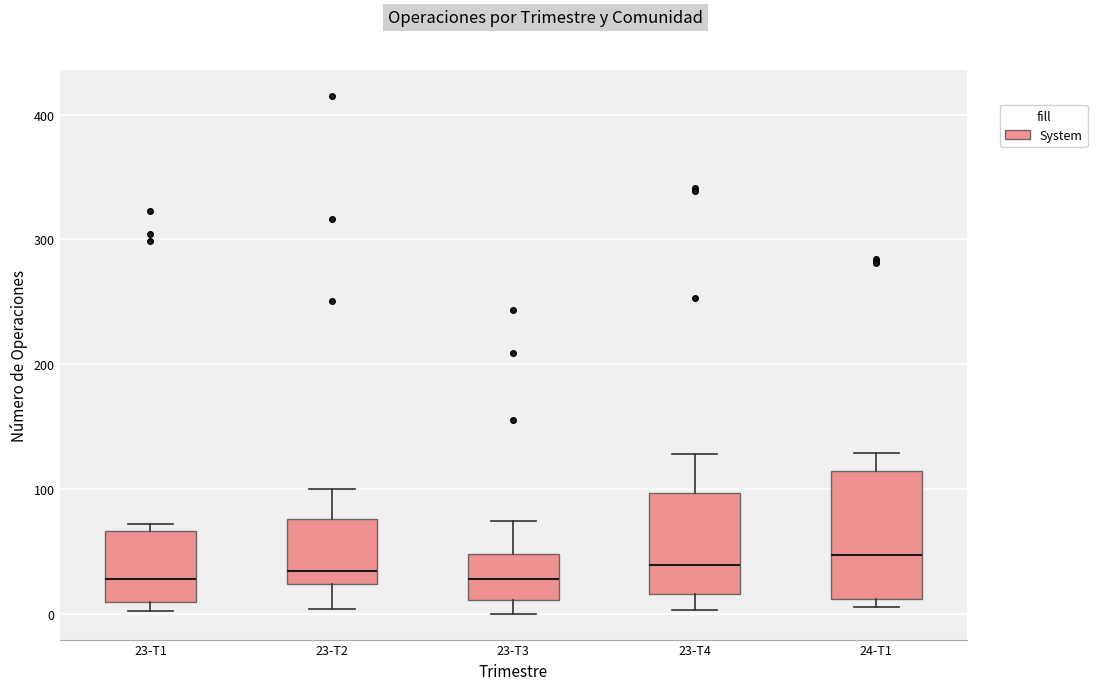

Where is the lower edge of the box for 23-T1 on the y-axis? The values are not printed on the chart, so give them approximately, as read against the axis.

10